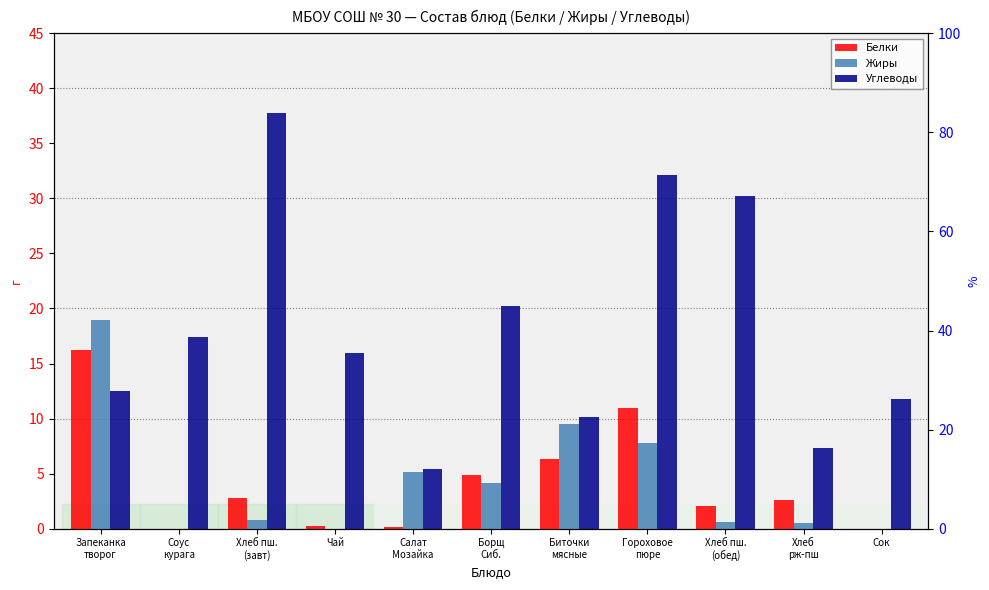

What is the value of the Жиры bar at the 3rd from the left?

0.8